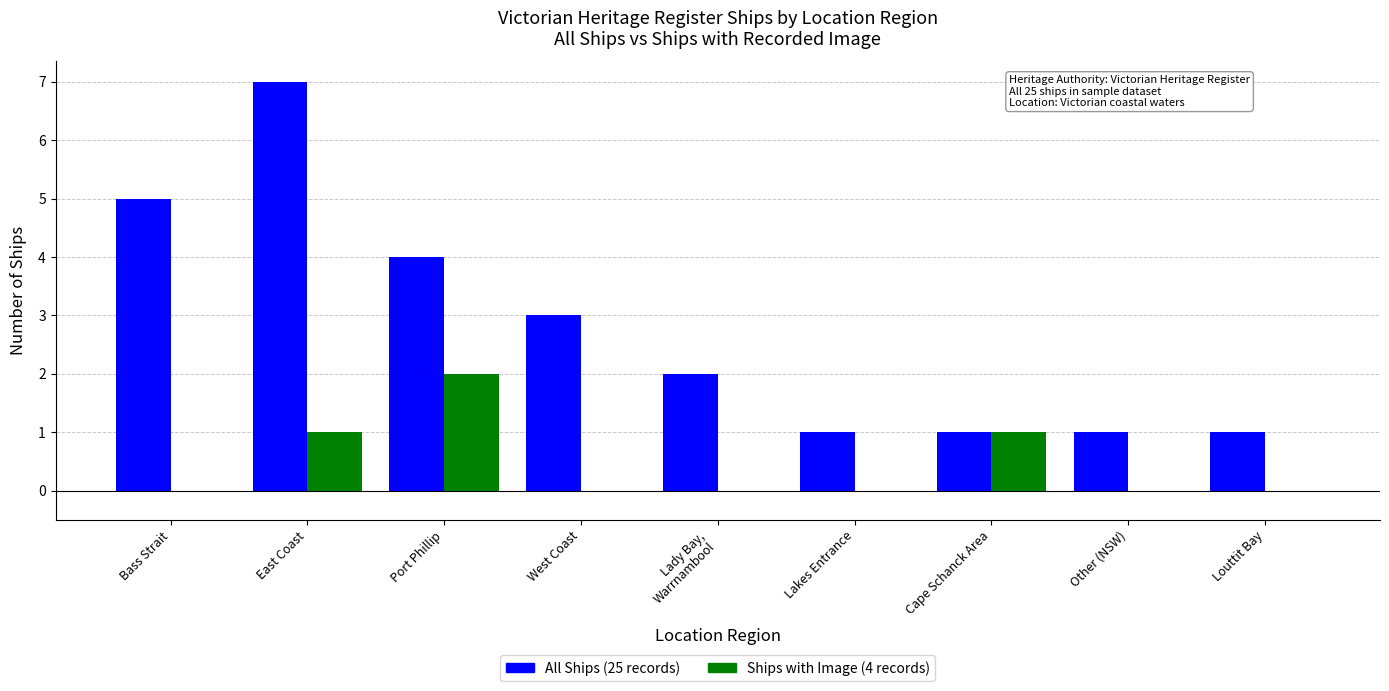

Which category has the highest value across all series?

East Coast